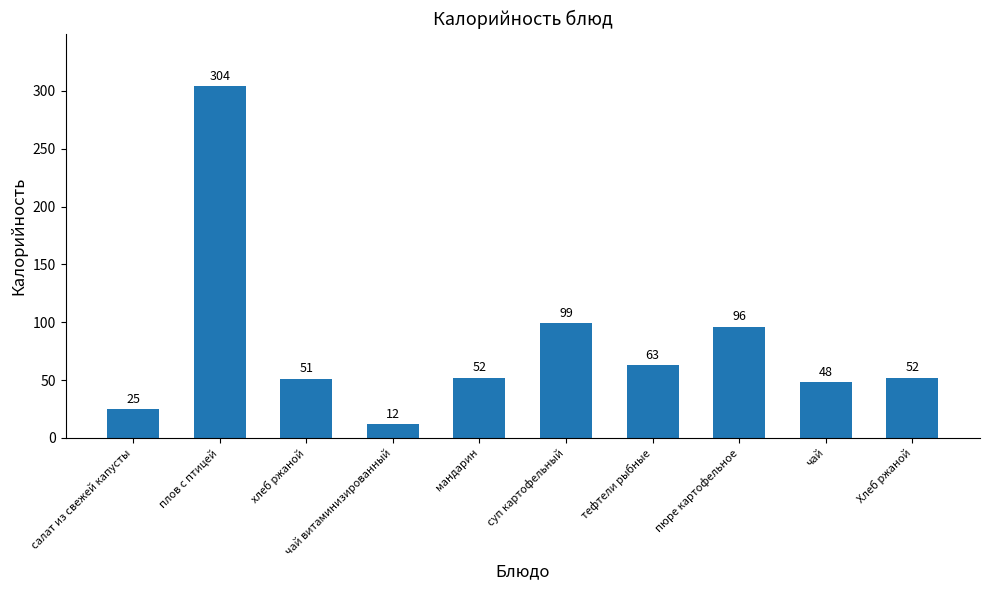

What is the smallest value displayed?

12